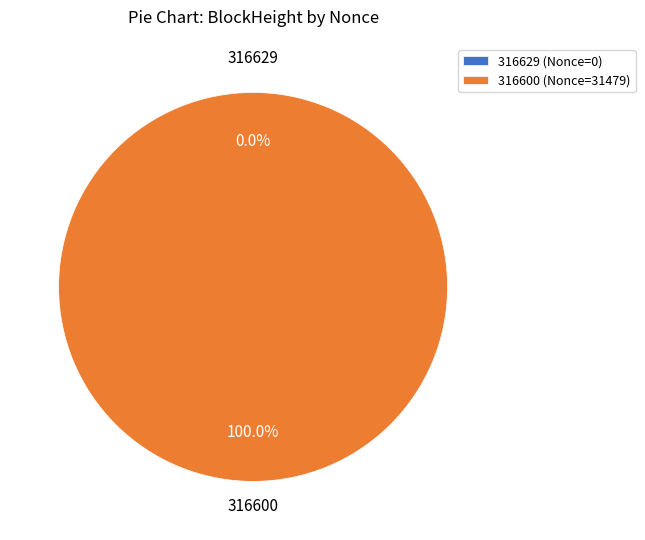

To the nearest percent, what is the difference between the 316600 and 316629 slice percentages?

100%